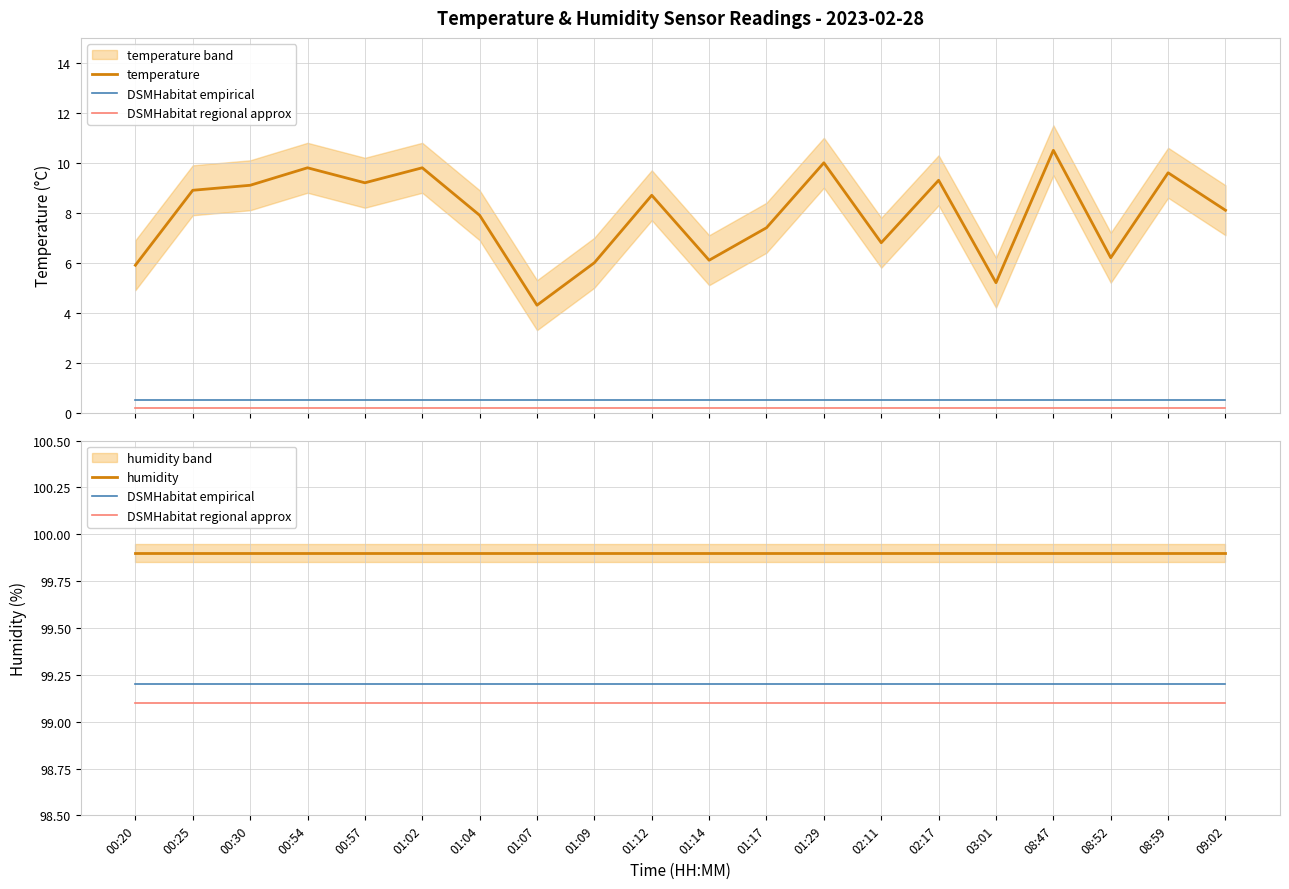

How many lines are shown in the chart?

4